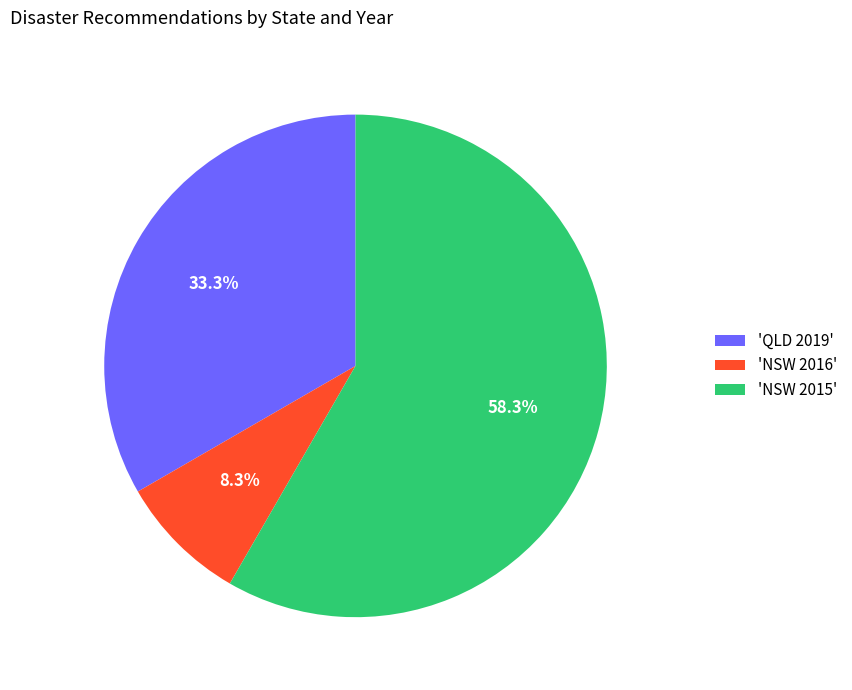

What is the total percentage of 'NSW 2015' and 'QLD 2019'?

91.7%